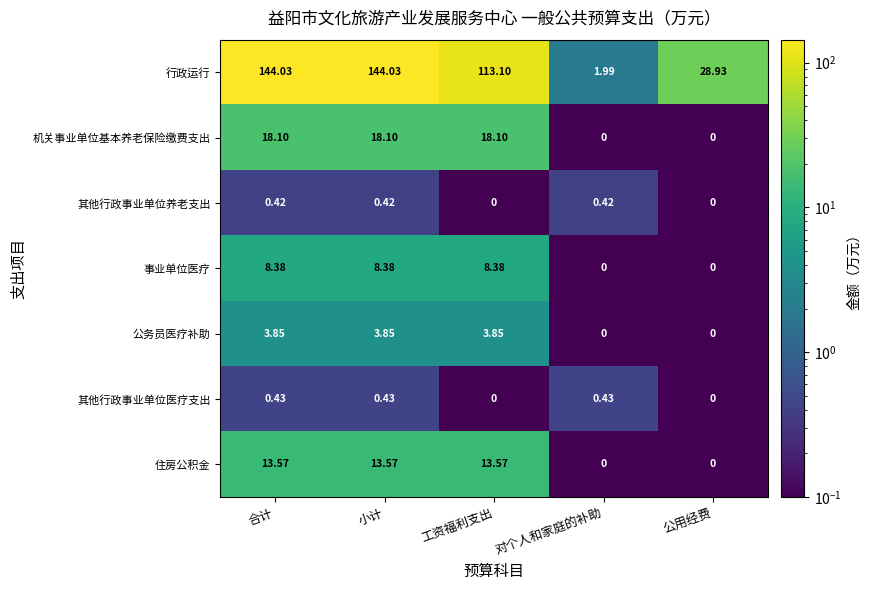

Which series changed the most between 小计 and 工资福利支出?

行政运行